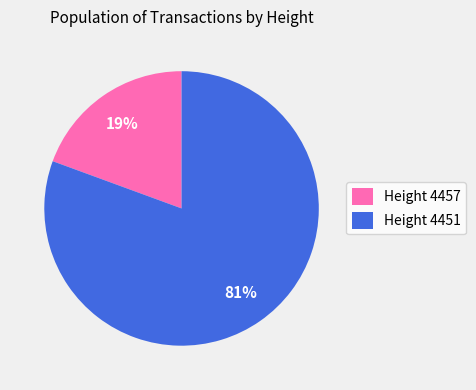

To the nearest percent, what portion does Height 4457 represent?

19%